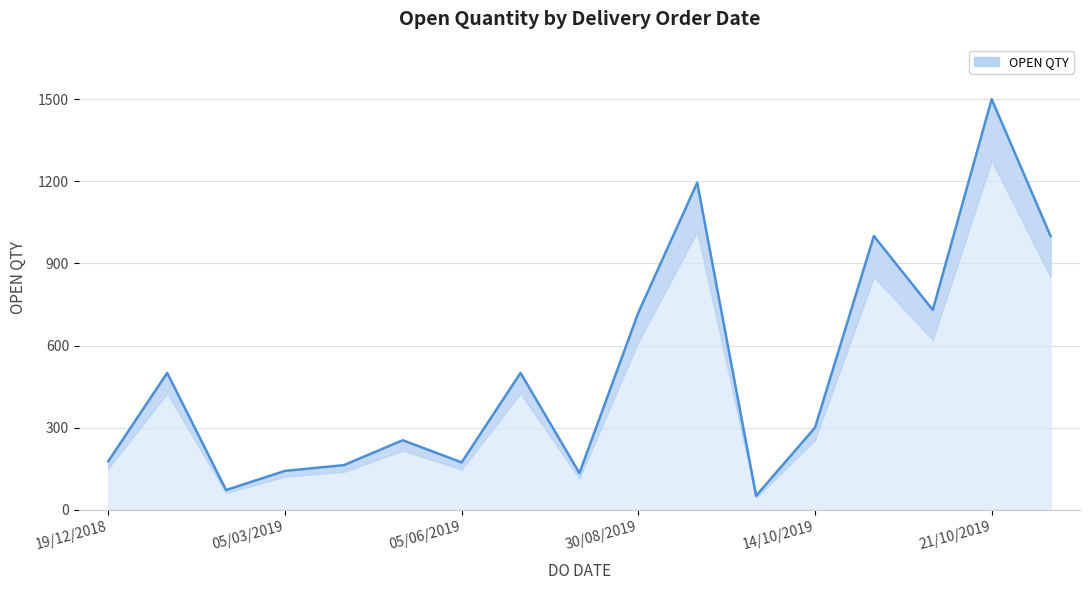

What is the maximum value shown in the chart?

1500